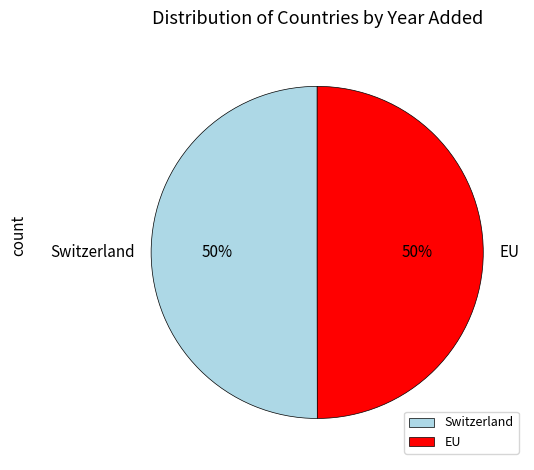

Approximately how many times larger is the value at EU compared to Switzerland?

1.0